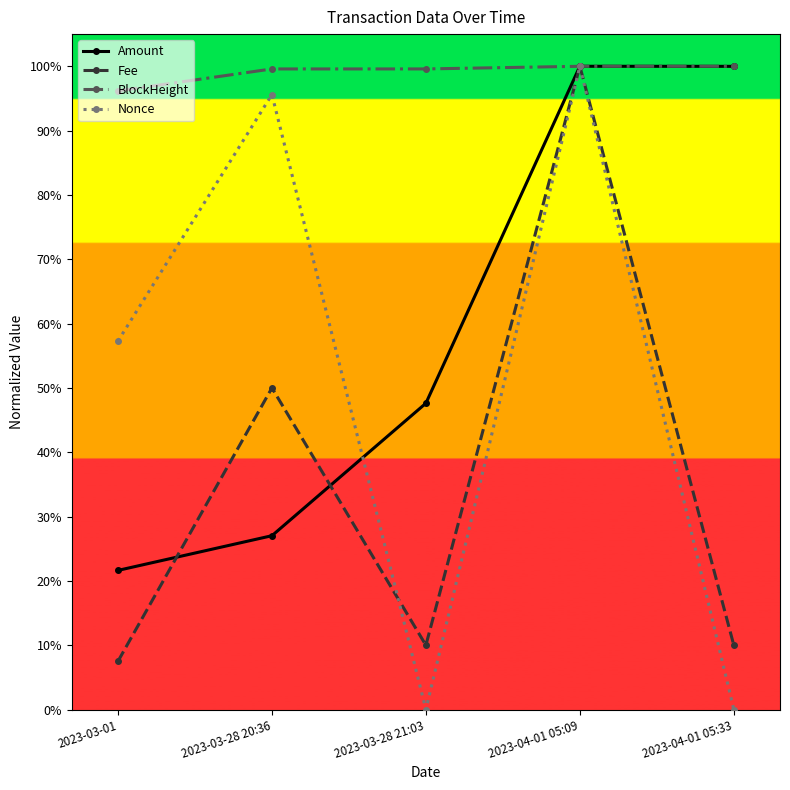

Is it true that Amount equals 78.5 at 2023-03-28 21:03?

False